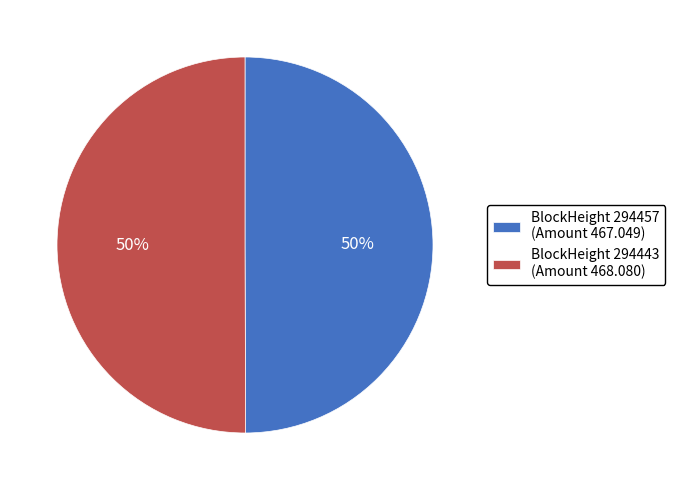

What is the ratio of the value at BlockHeight 294443 (Amount 468.080) to the value at BlockHeight 294457 (Amount 467.049)?

1.0